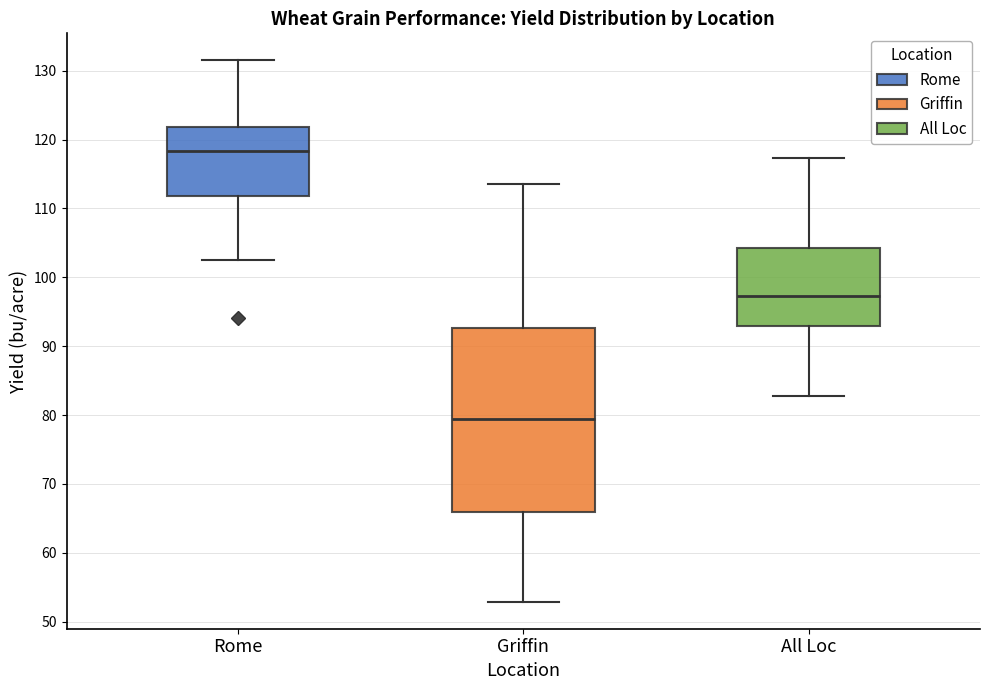

Reading left to right, transcribe this box plot: for each box, give where its median line is, the range the box spans, and where its two whiskers end, as read against the y-axis. The values are not printed on the chart, so give them approximately, as read against the axis.

Rome: median 118, box 112 to 122, whiskers 103 to 131
Griffin: median 79, box 66 to 93, whiskers 53 to 114
All Loc: median 97, box 93 to 104, whiskers 83 to 117